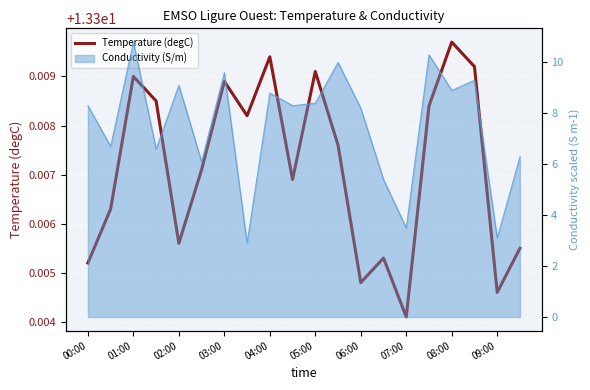

What is the maximum value shown in the chart?

13.3